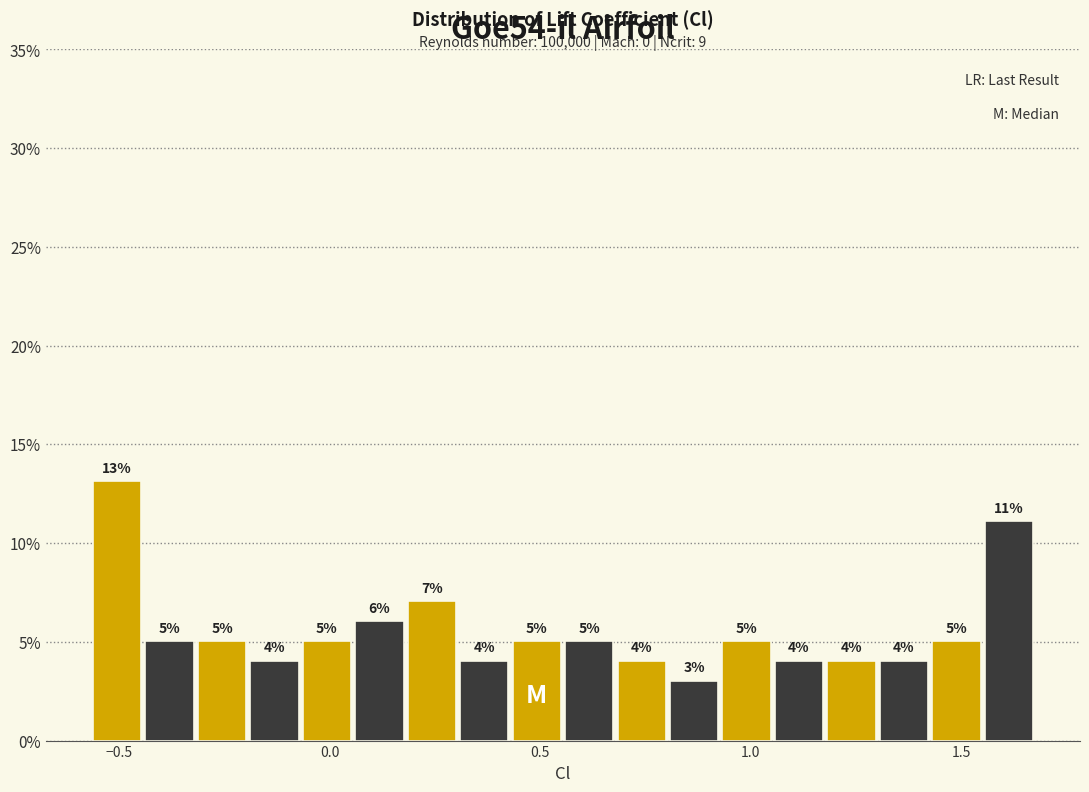

Around what value on the x-axis is the tallest bar? Give the approximate position of its centre, as read against the axis.

-0.50